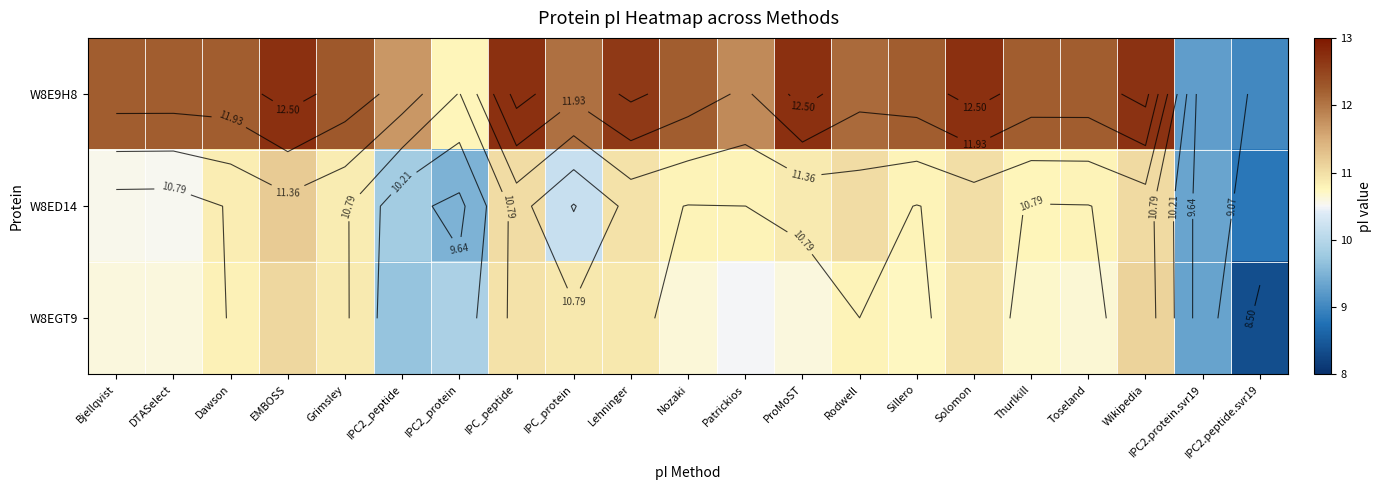

At which label is W8E9H8 closest to 10?

IPC2.protein.svr19